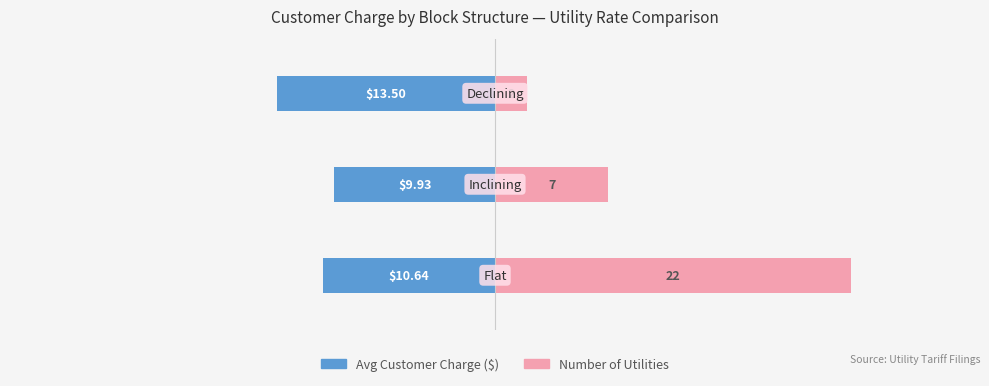

Rank the series at 1 from lowest to highest value.

Avg Customer Charge ($), Number of Utilities